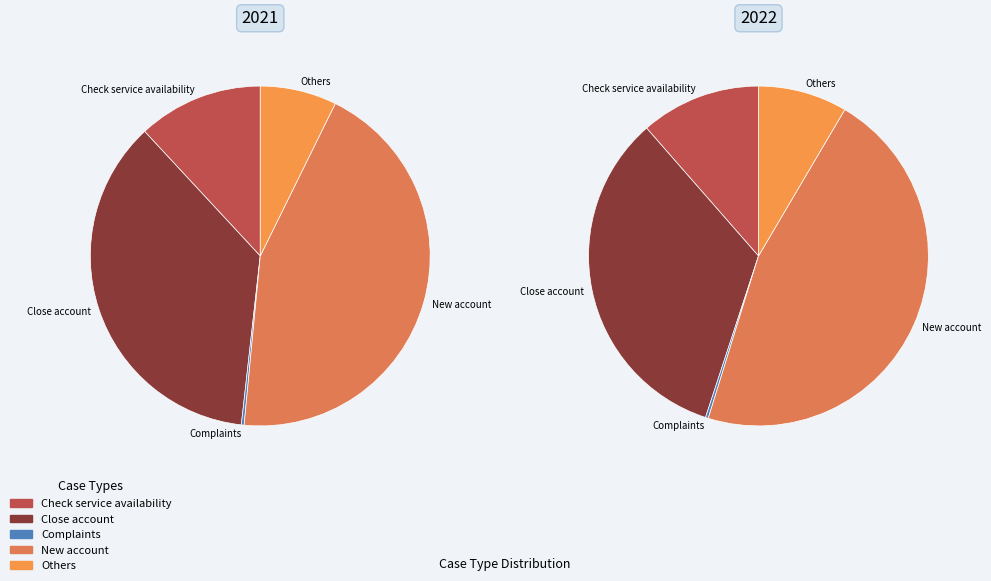

Is it true that New account is 44% of the pie?

True